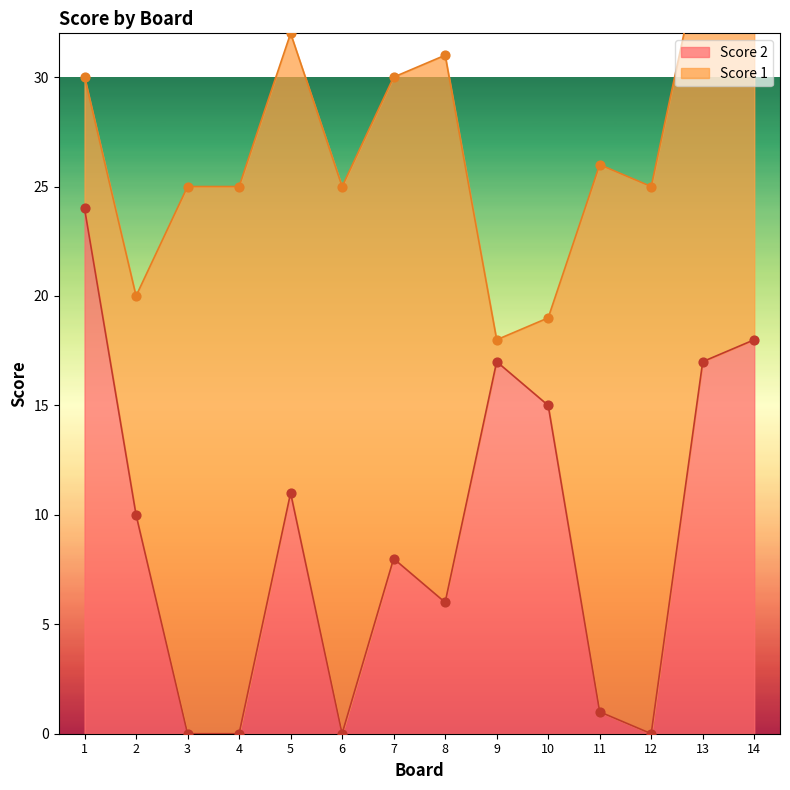

What is the change in value from 10 to 12?

-15